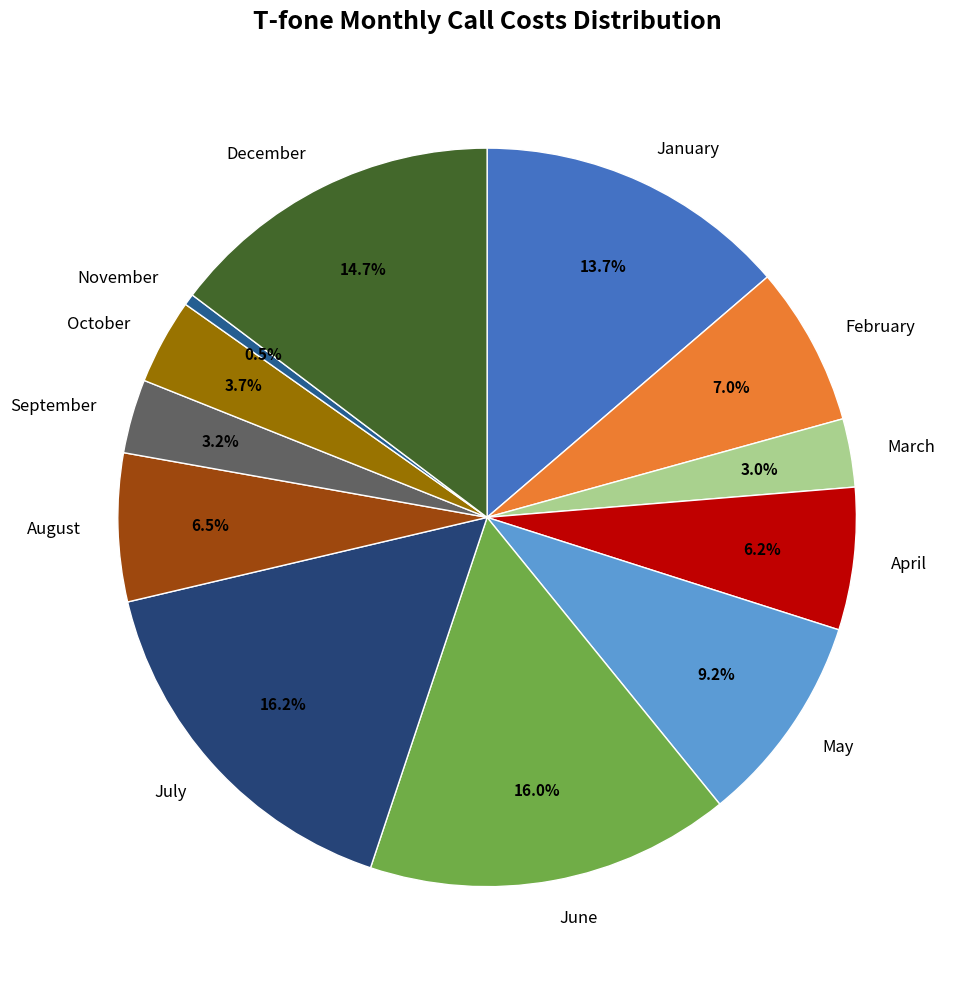

Count the number of slices in the pie.

12